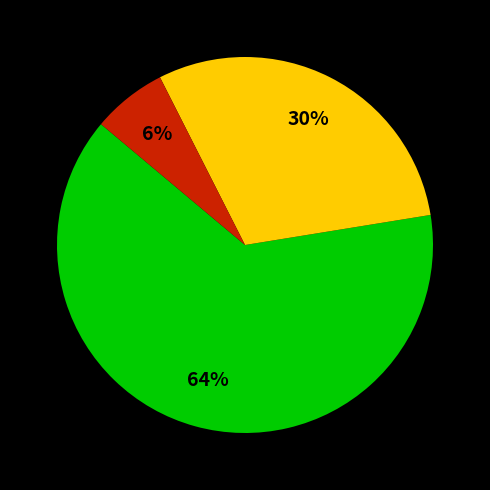

To the nearest percent, what is the average slice percentage?

33%